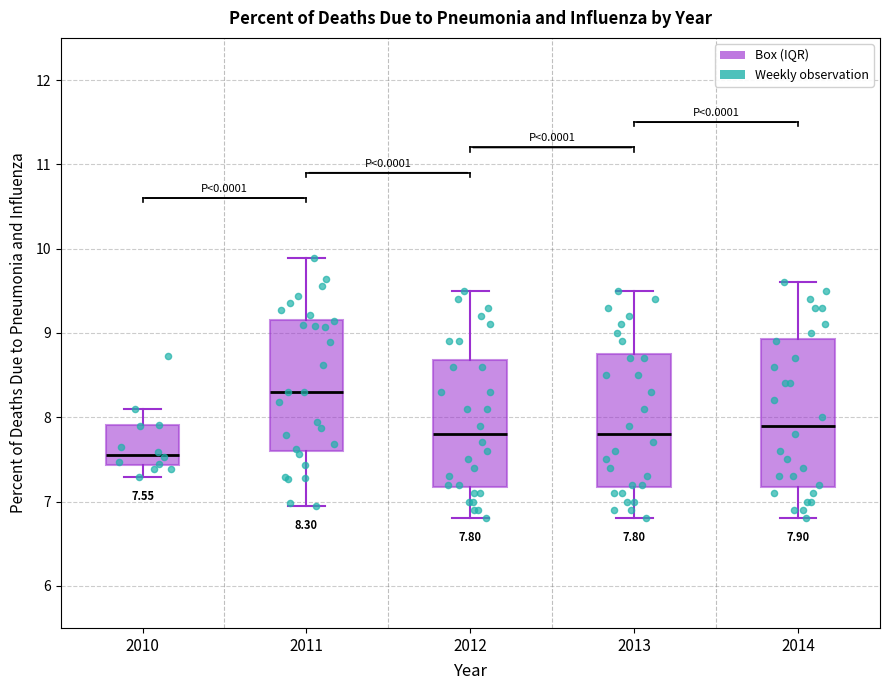

Which box is the tallest, from its lower edge to its upper edge?

2014